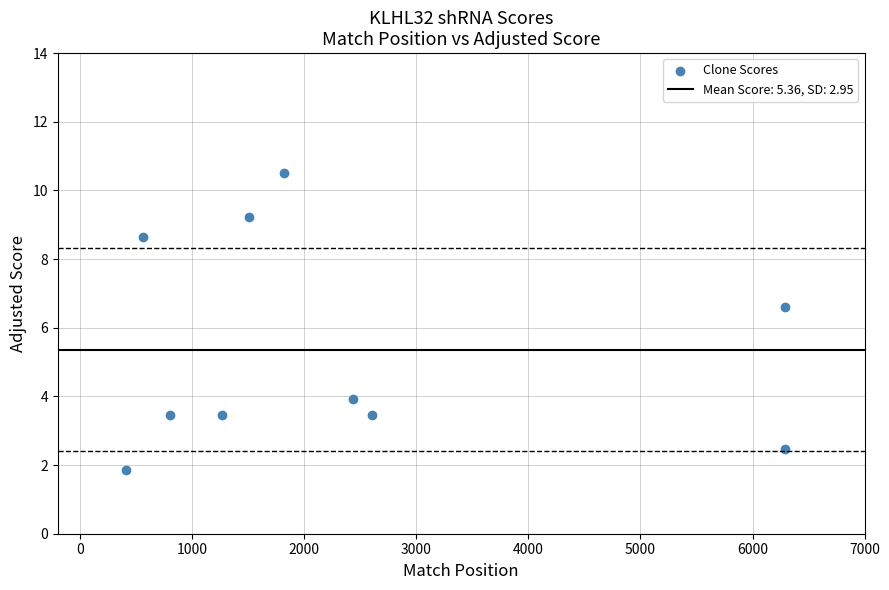

What Y value in the scatter plot is closest to 6?

6.6